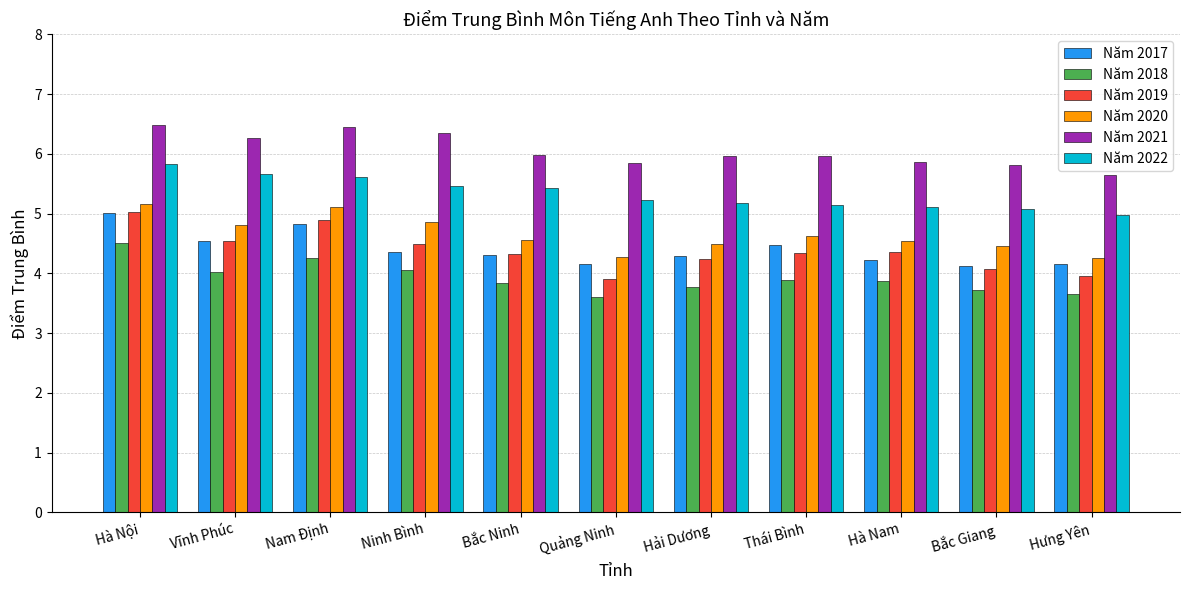

What is the difference between the Năm 2018 values at Quảng Ninh and Hải Dương?

0.2